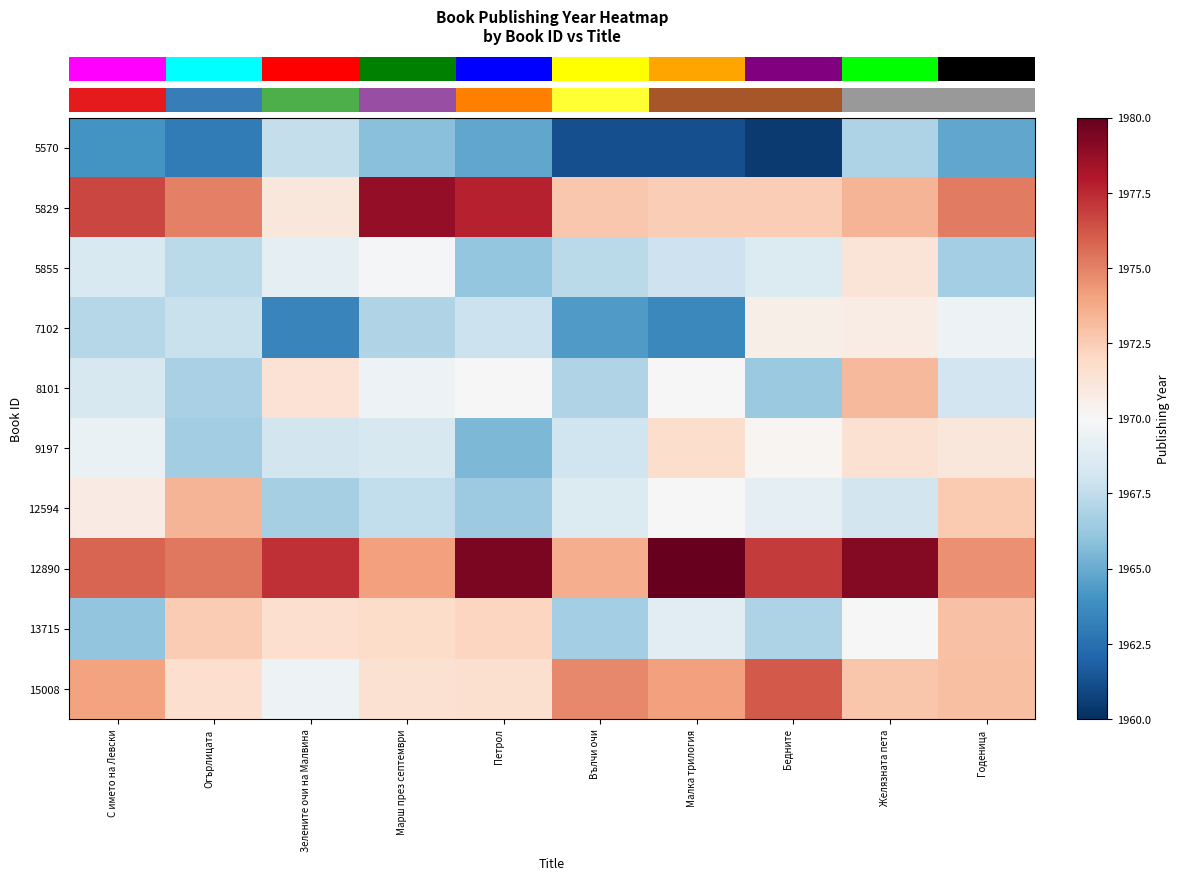

What is the greatest value displayed?

1980.9